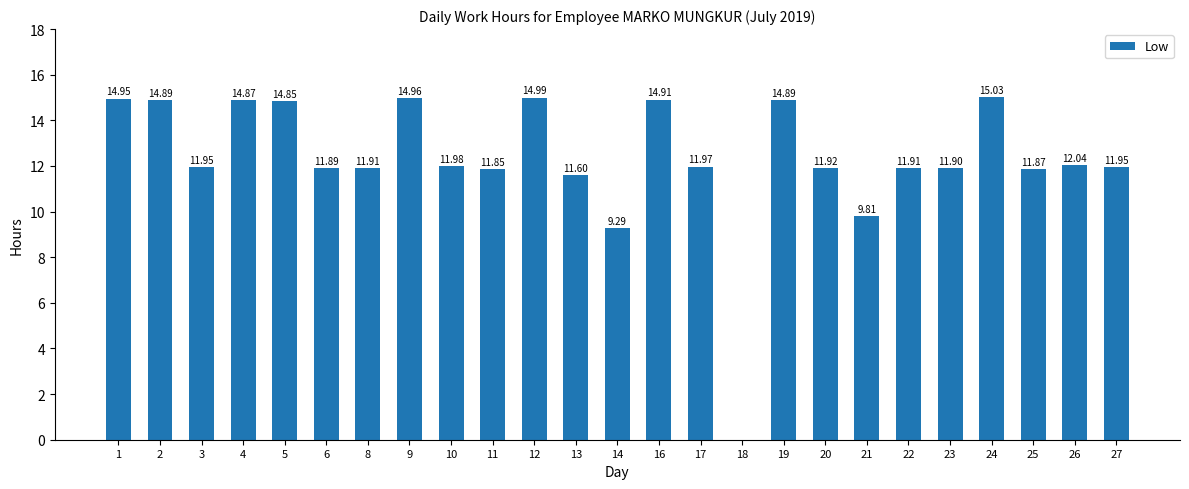

What is the sum of the values at 19 and 6?

26.8